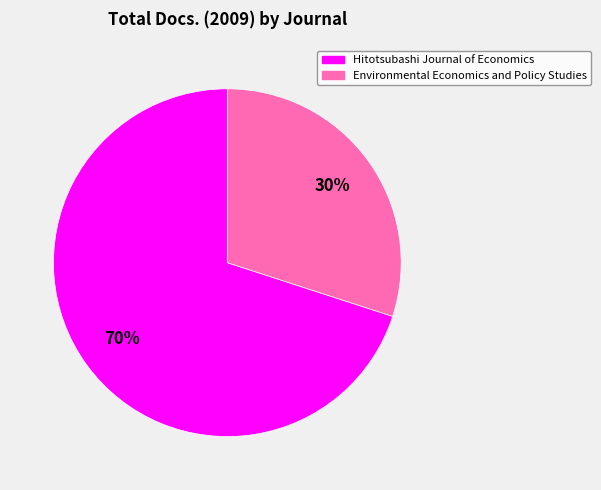

Which slice is the smallest?

Environmental Economics and Policy Studies